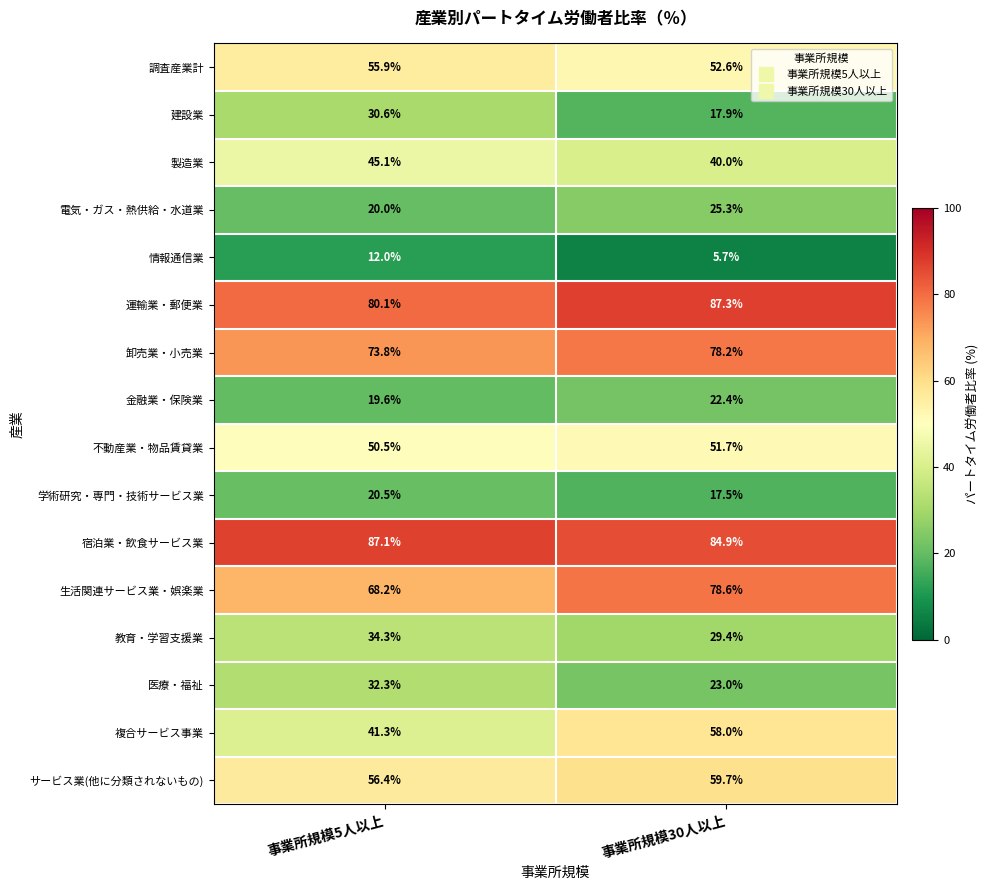

Is it true that 運輸業・郵便業 equals 31.9 at 事業所規模30人以上?

False